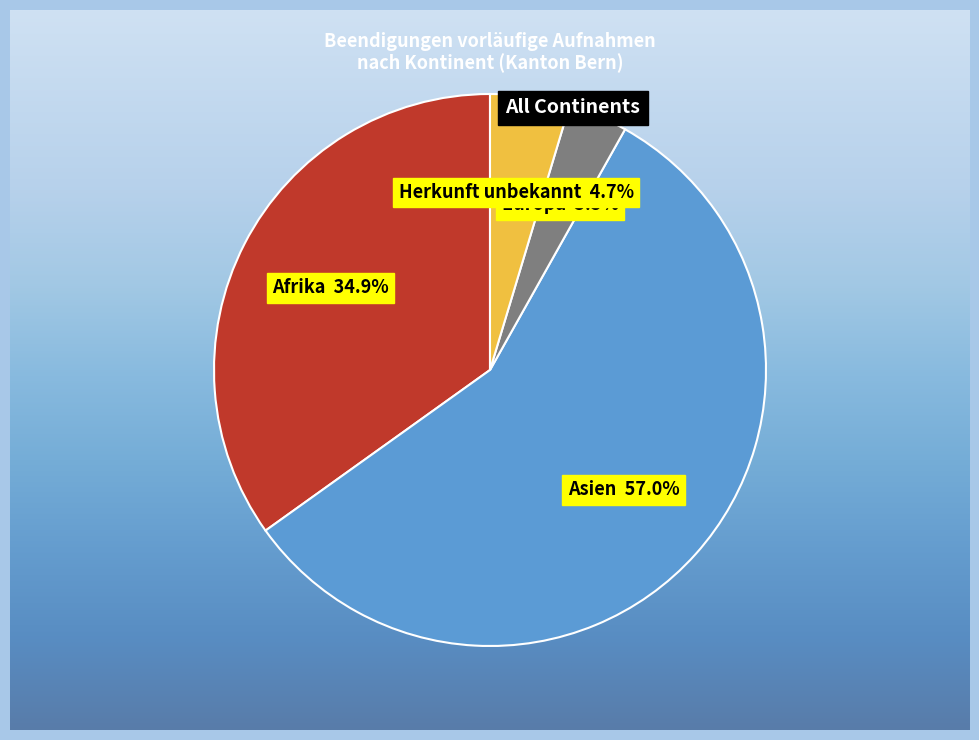

What is the total percentage of Asien and Herkunft unbekannt?

61.6%